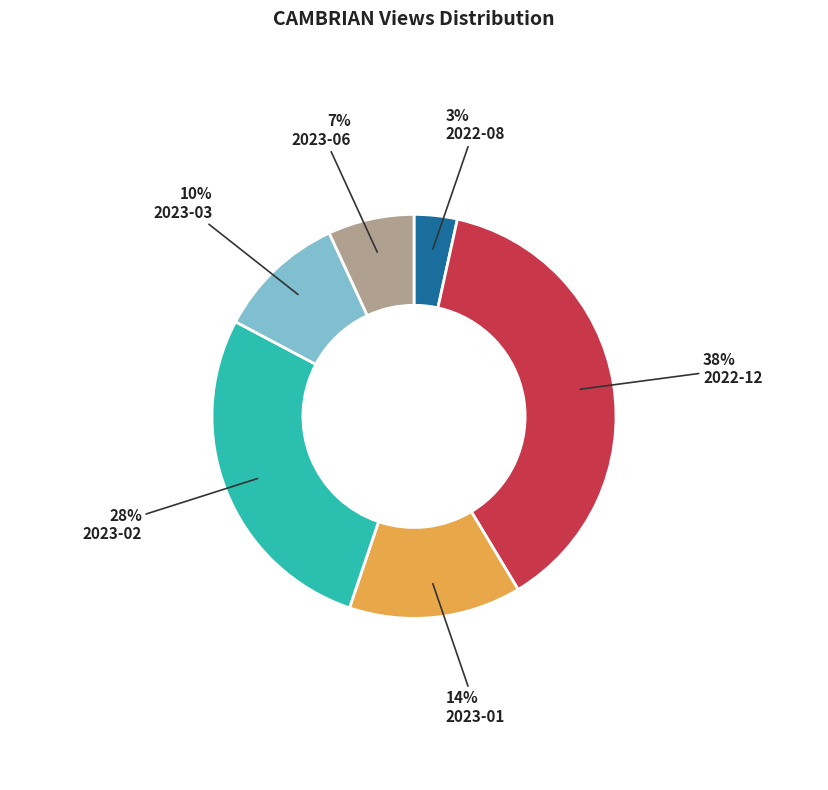

How many segments does this pie chart have?

6